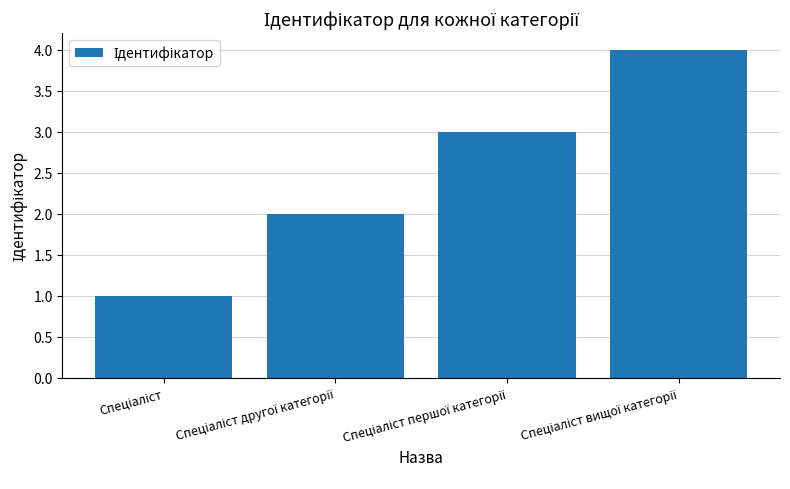

What is the maximum value shown in the chart?

4